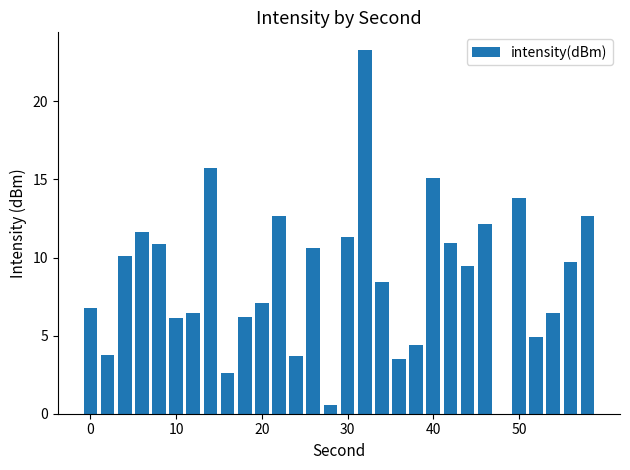

What is the sum of all values?

261.1